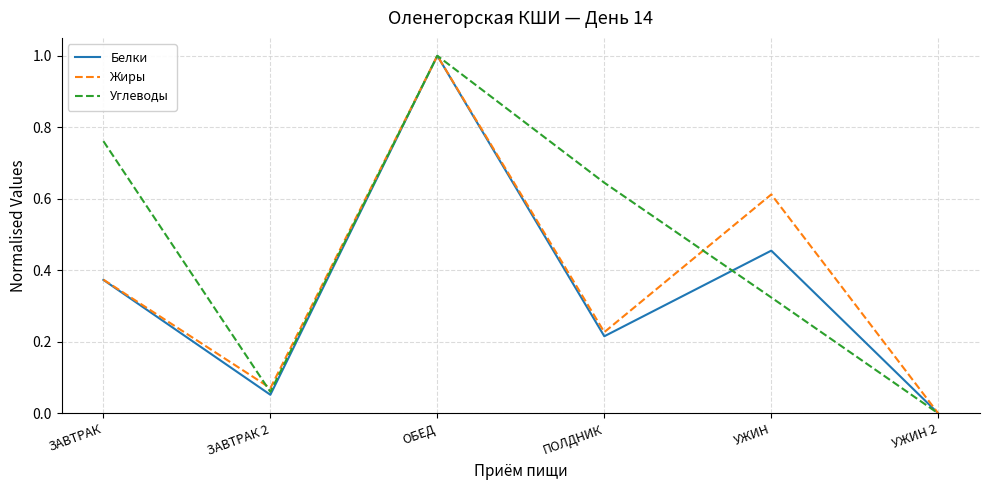

What position from the right is ОБЕД?

4